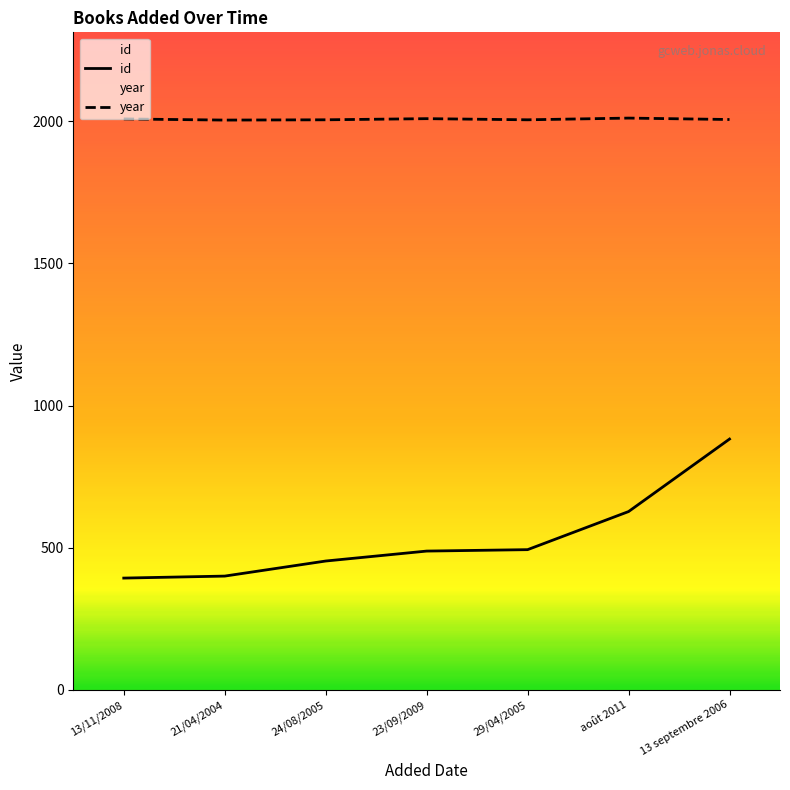

Count the year values in the range 2005 to 2009.

5